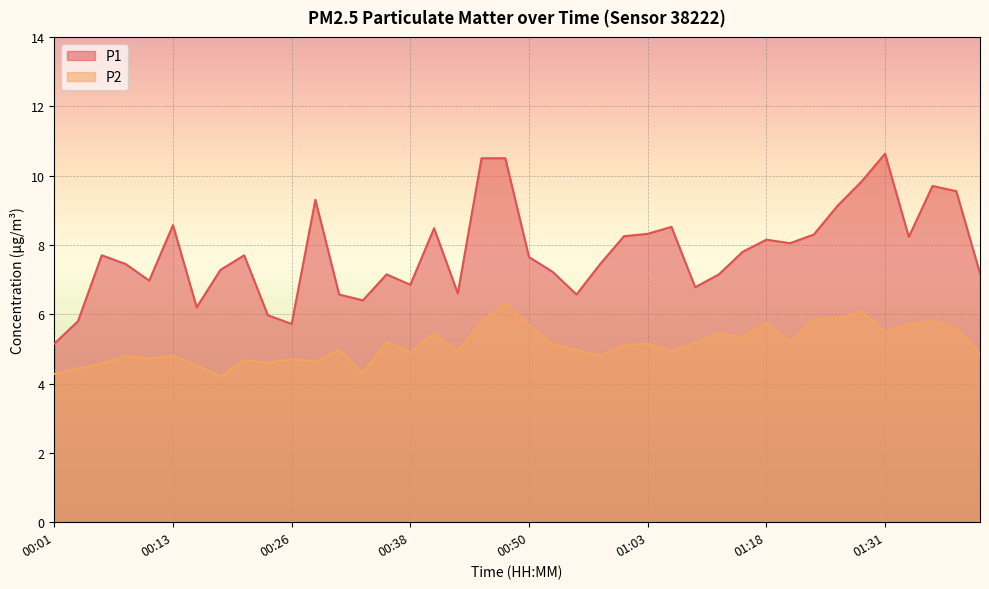

True or false: P2 has more than 1 points higher than both neighbors.

True